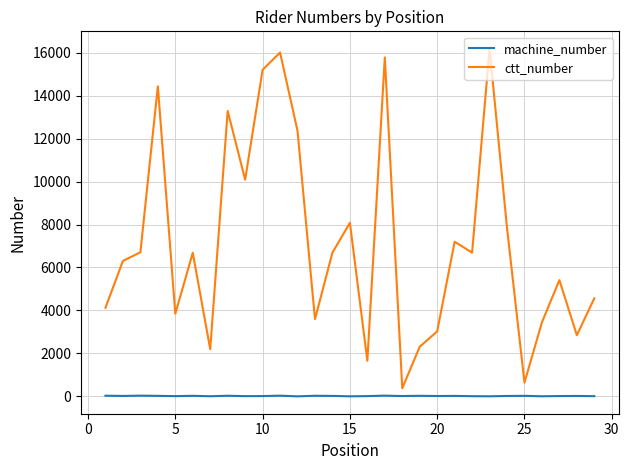

What is the difference between the maximum and minimum values in the ctt_number series?

15808